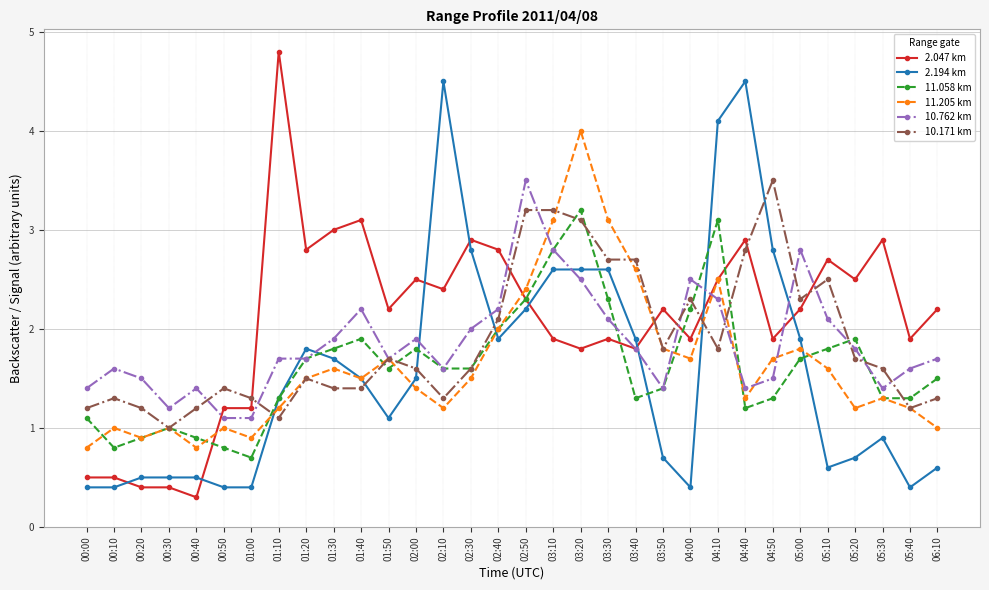

Which series changed the most between 04:50 and 05:00?

10.762 km